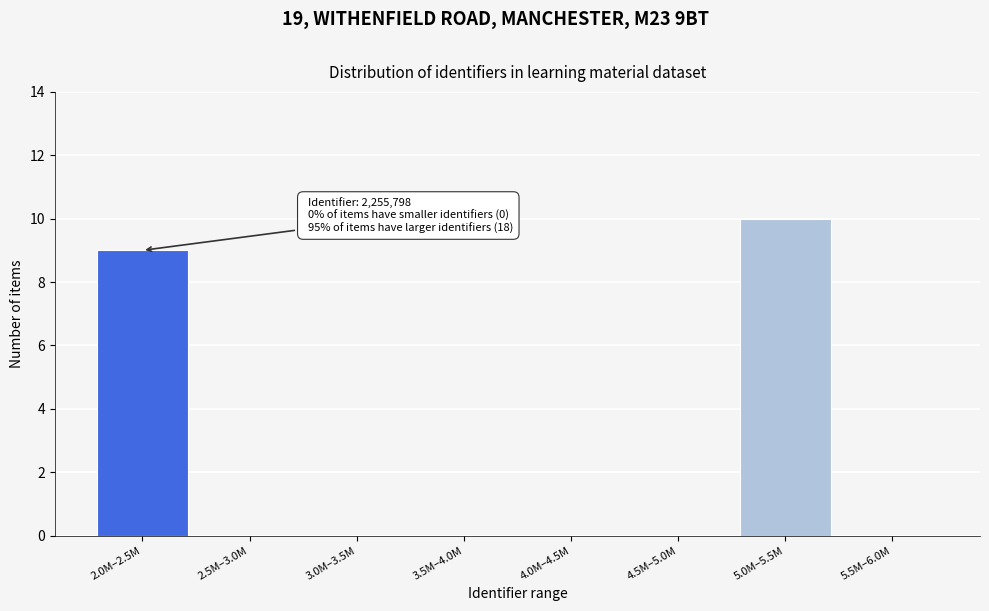

Reading left to right, extract all data points from this chart.

2.0M–2.5M=9	2.5M–3.0M=0	3.0M–3.5M=0	3.5M–4.0M=0	4.0M–4.5M=0	4.5M–5.0M=0	5.0M–5.5M=10	5.5M–6.0M=0